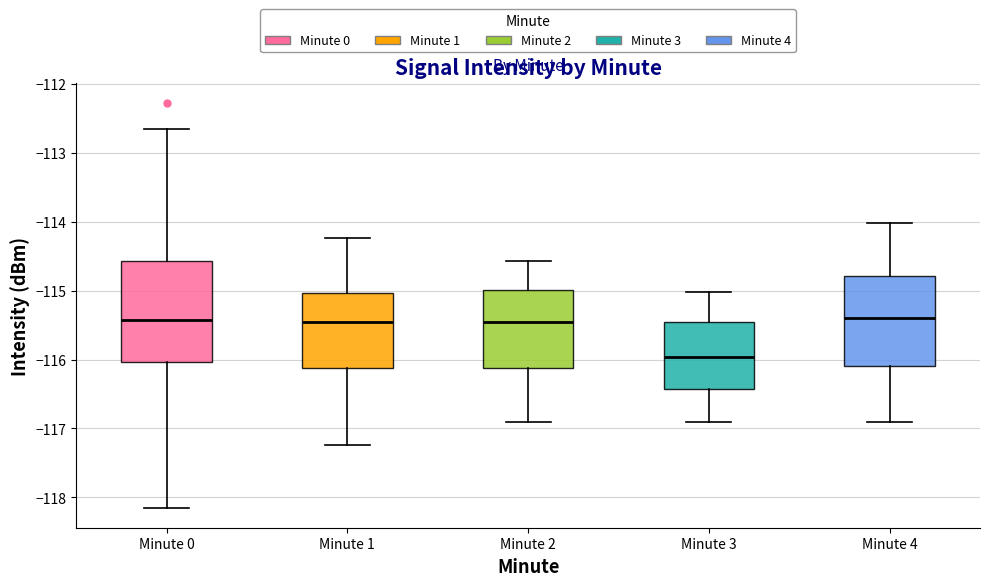

Reading left to right, read every box against the y-axis: the position of its median line, the range the box covers, and the ends of its whiskers. The values are not printed on the chart, so give them approximately, as read against the axis.

Minute 0: median -115.4, box -116.0 to -114.6, whiskers -118.1 to -112.7
Minute 1: median -115.5, box -116.1 to -115.0, whiskers -117.2 to -114.2
Minute 2: median -115.5, box -116.1 to -115.0, whiskers -116.9 to -114.6
Minute 3: median -116.0, box -116.4 to -115.5, whiskers -116.9 to -115.0
Minute 4: median -115.4, box -116.1 to -114.8, whiskers -116.9 to -114.0